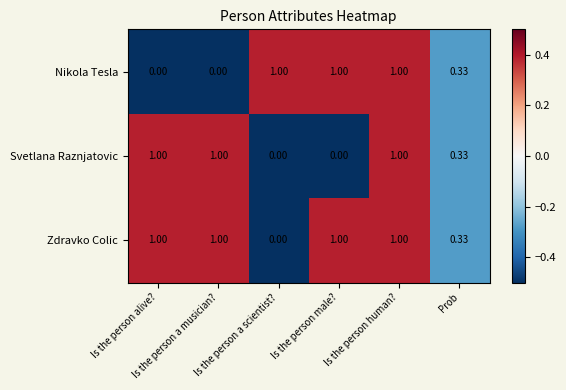

Which series has the largest total across all categories?

Zdravko Colic